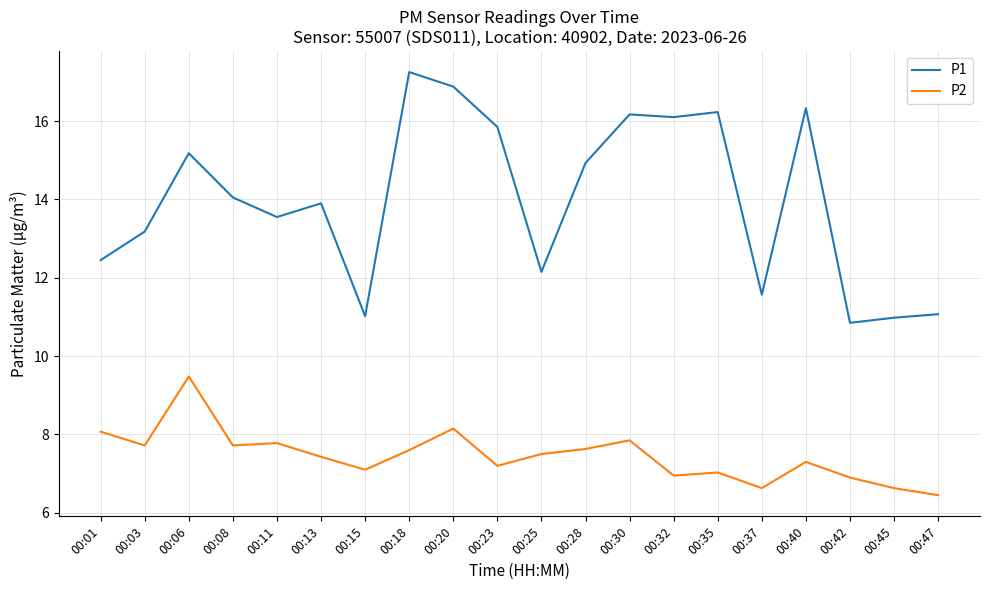

At how many categories does at least one series exceed 8?

20